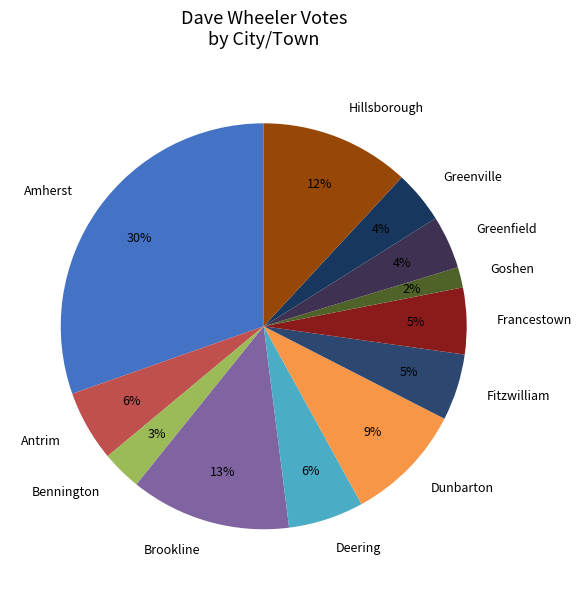

Does Antrim account for over 50% of the chart?

No